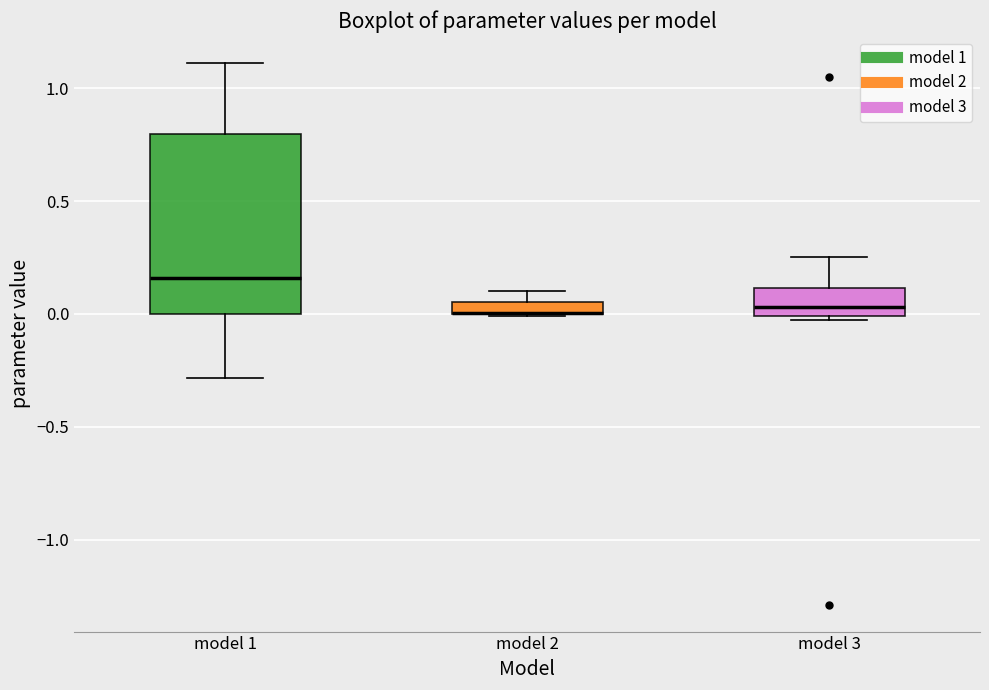

Where is the lower edge of the box for model 2 on the y-axis? The values are not printed on the chart, so give them approximately, as read against the axis.

0.00